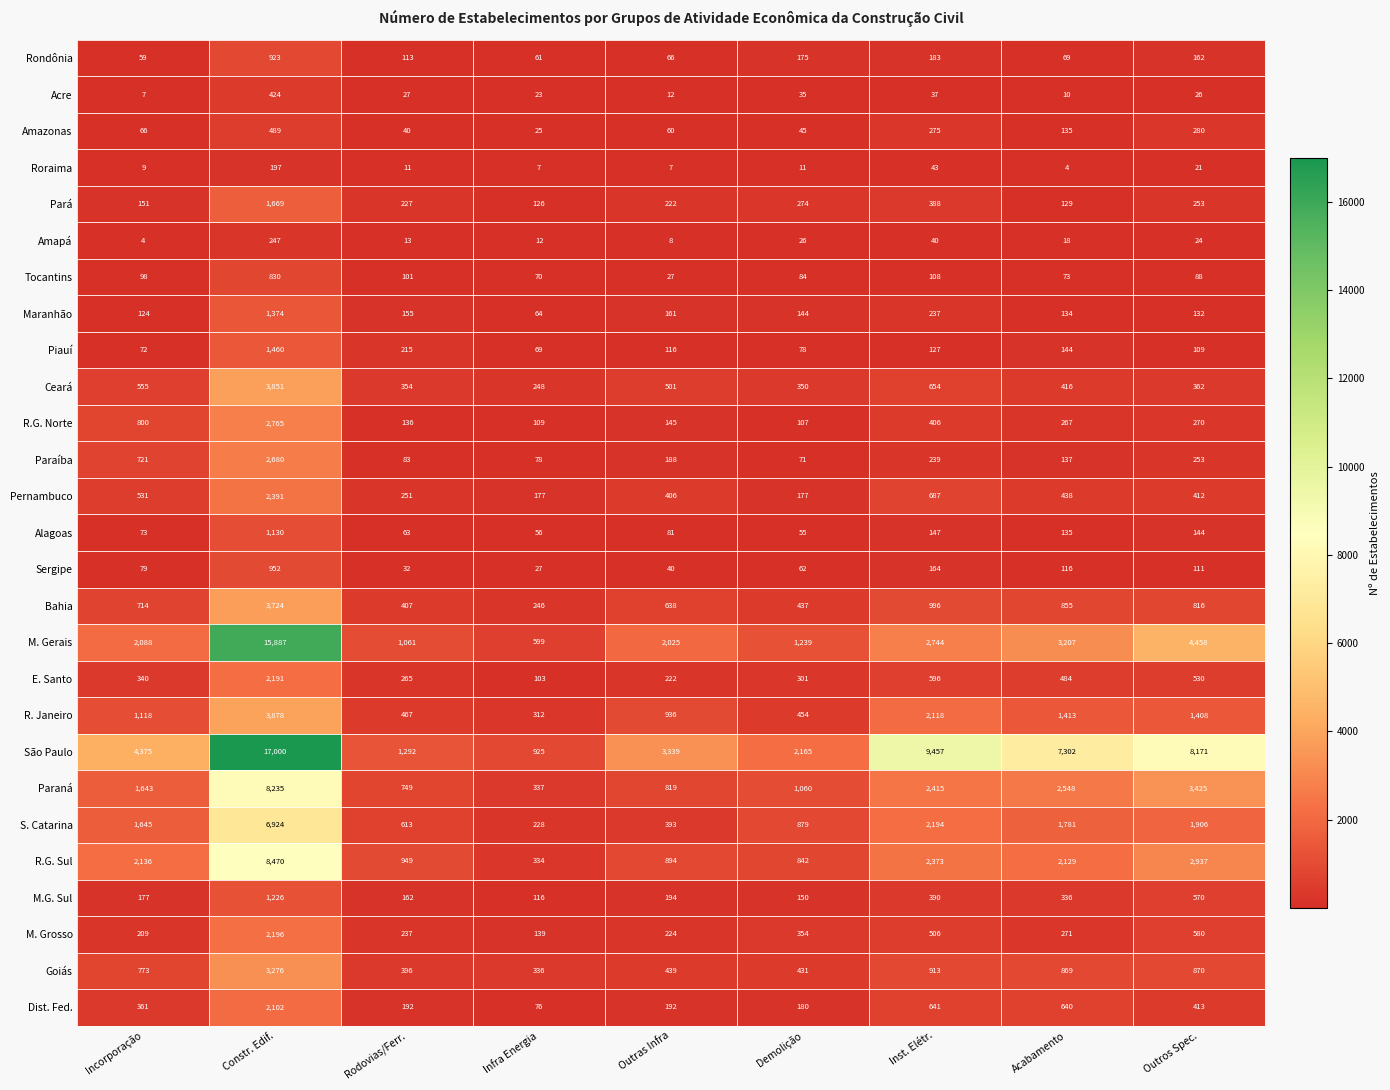

Which category has the highest value in the Tocantins series?

Constr. Edif.